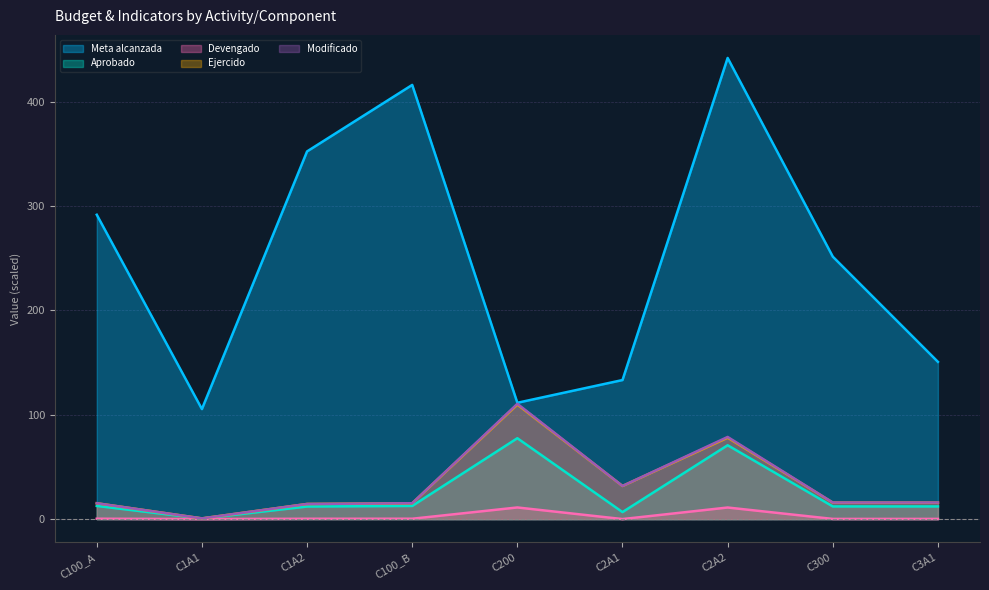

What are all the series names shown in the legend?

Meta alcanzada, Aprobado, Devengado, Ejercido, Modificado